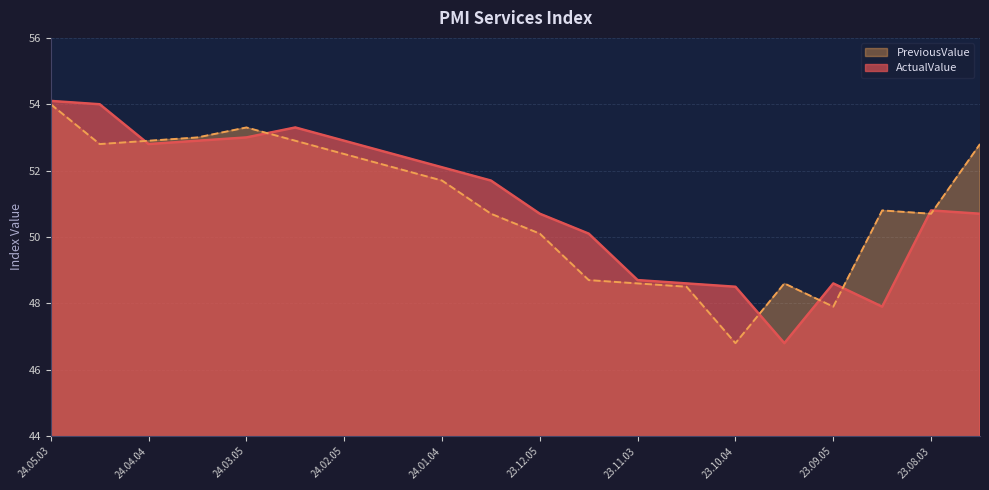

Where is the first local maximum for PreviousValue?

24.03.05